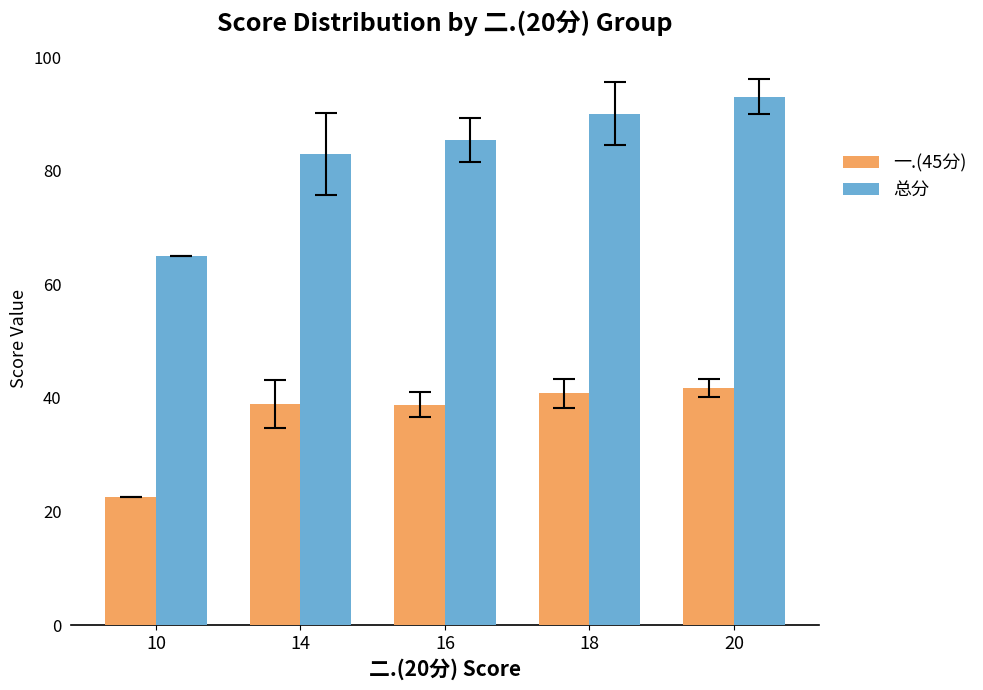

How many distinct data groups are displayed?

2